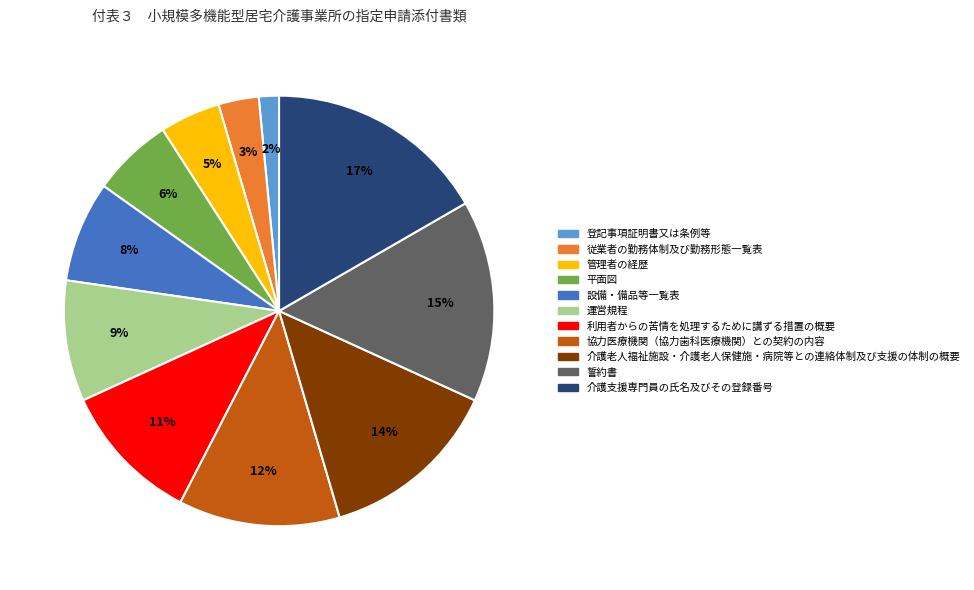

Which has a higher value, 利用者からの苦情を処理するために講ずる措置の概要 or 設備・備品等一覧表?

利用者からの苦情を処理するために講ずる措置の概要